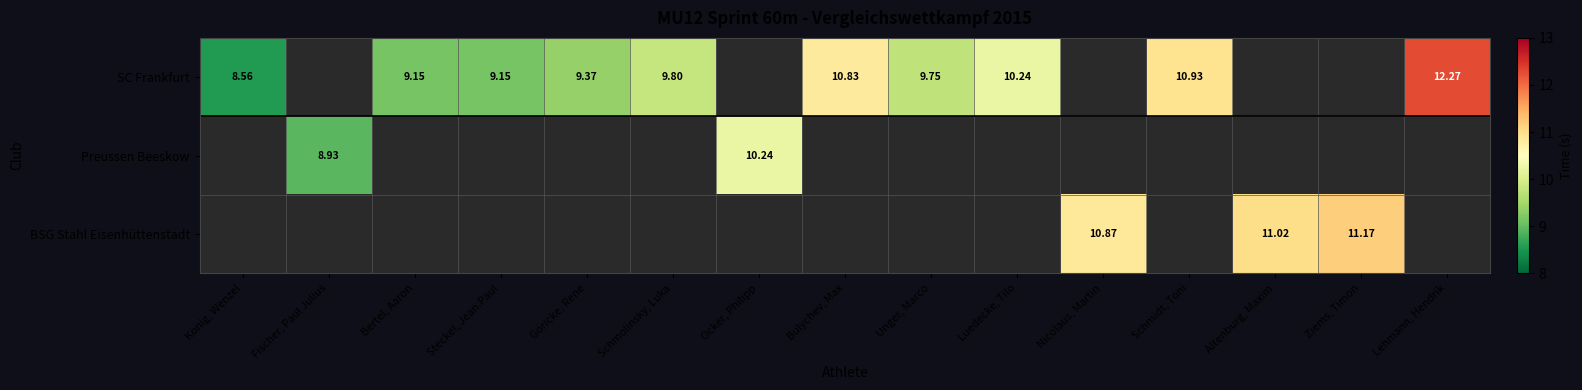

What value does the SC Frankfurt series have at Schmidt, Toni?

10.9